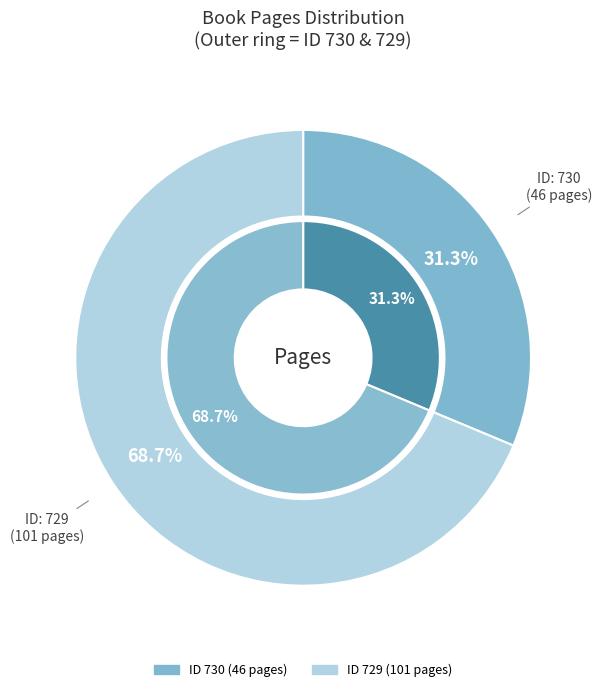

Which category has the smallest portion of the pie?

730